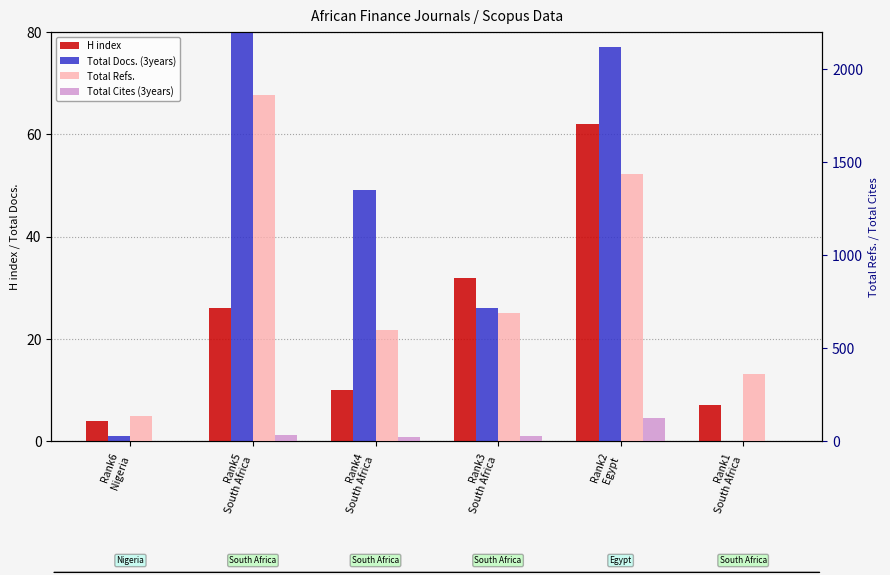

How many bars are there in total?

24